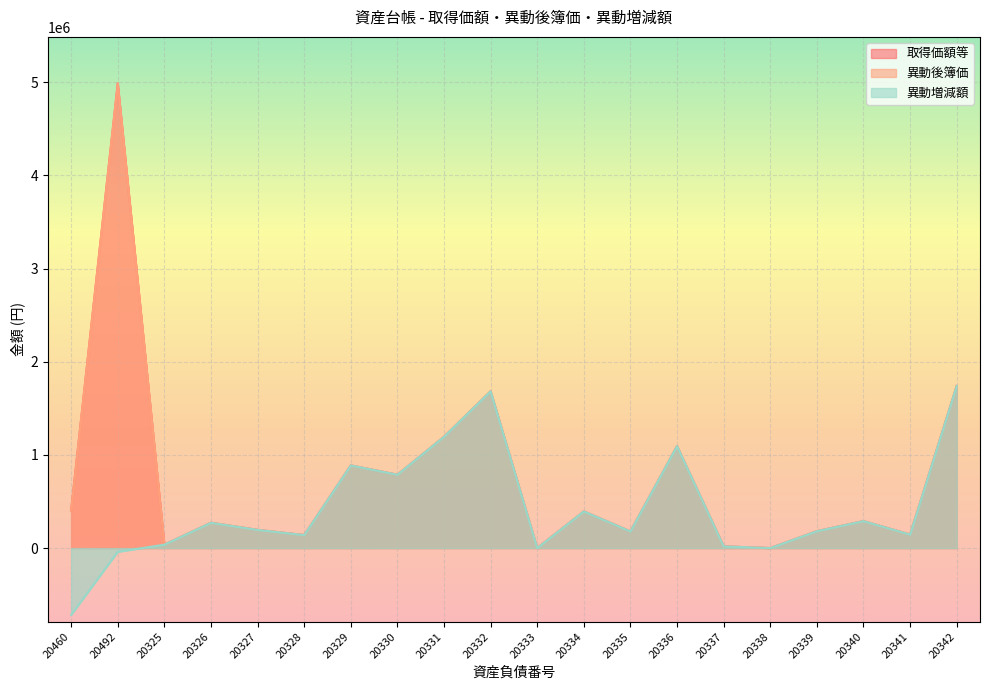

The 取得価額等 series shows 1 at 20333. True or false?

True